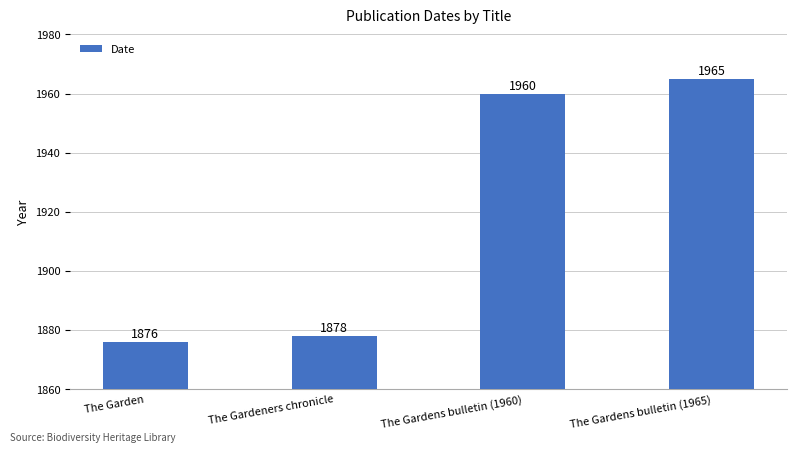

What is the greatest value displayed?

1965